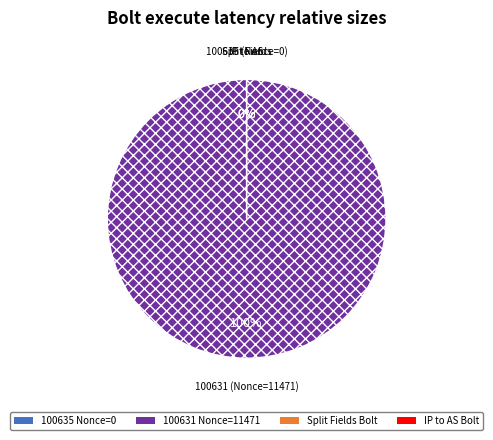

How many slices are in this pie chart?

2